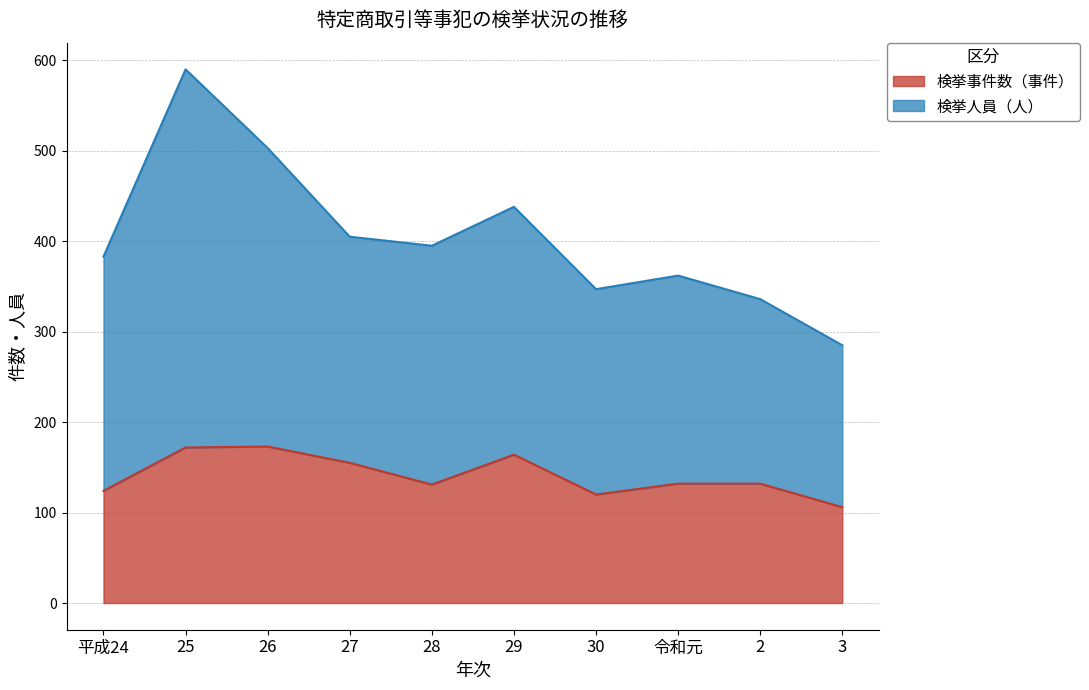

How many interior local peaks does the 検挙人員（人） series have?

3